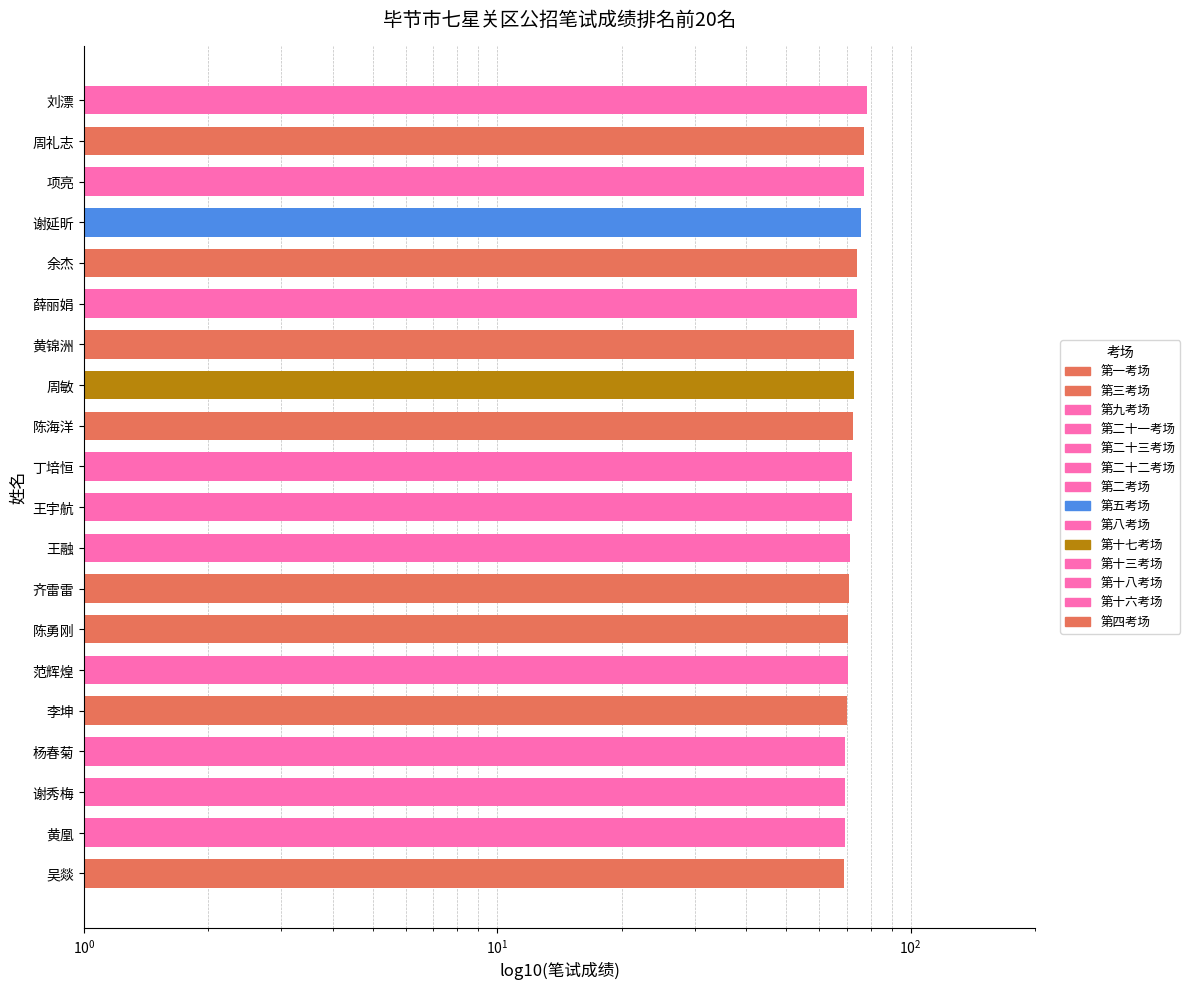

The value at 范辉煌 is 30.5. True or false?

False